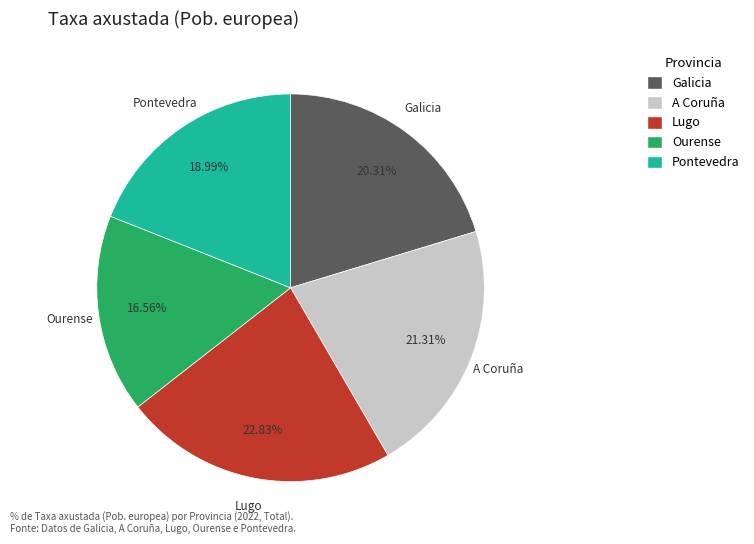

Which slice is the smallest?

Ourense